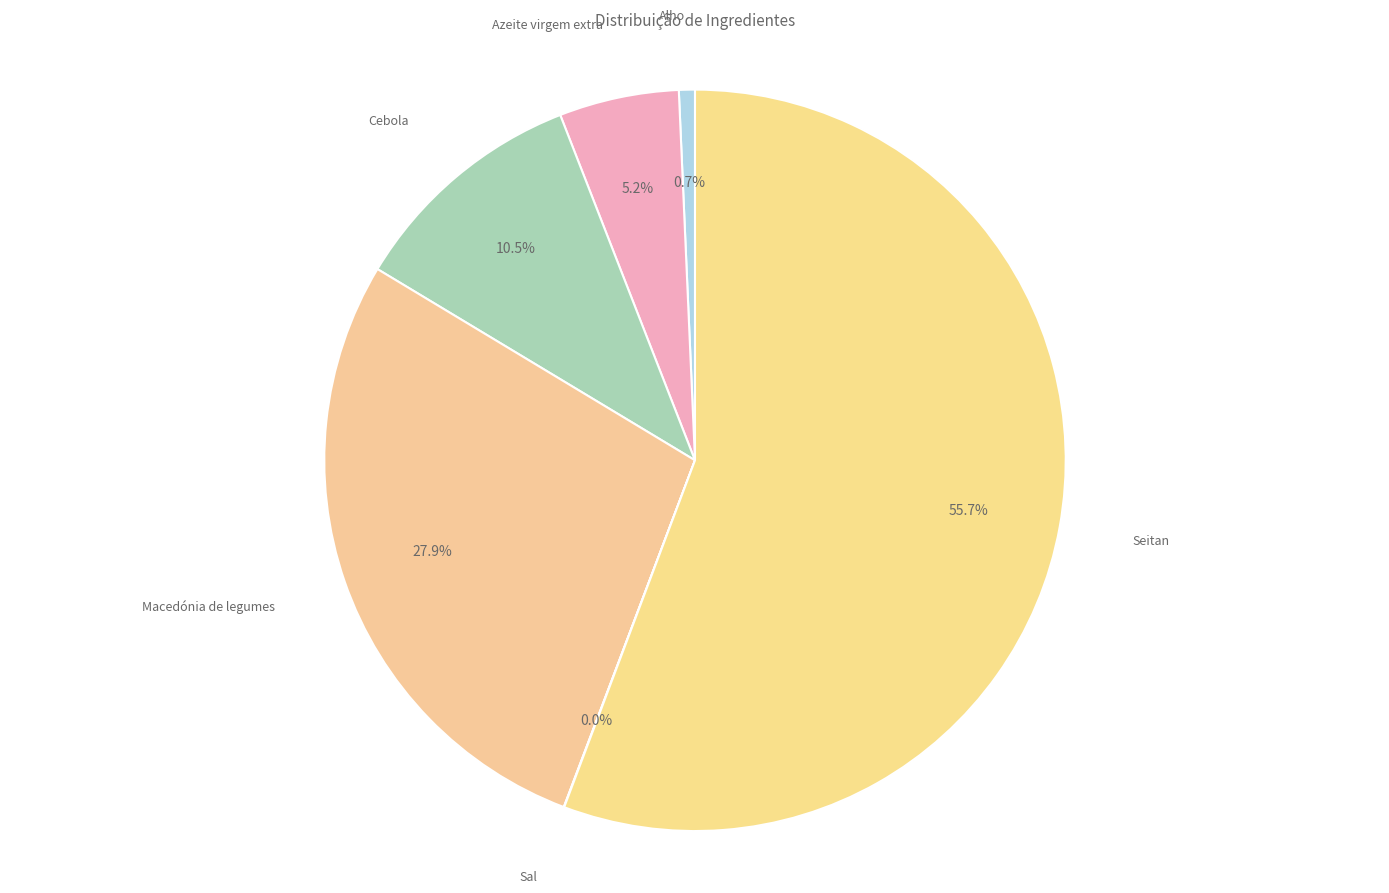

Does any single category account for the majority?

Yes